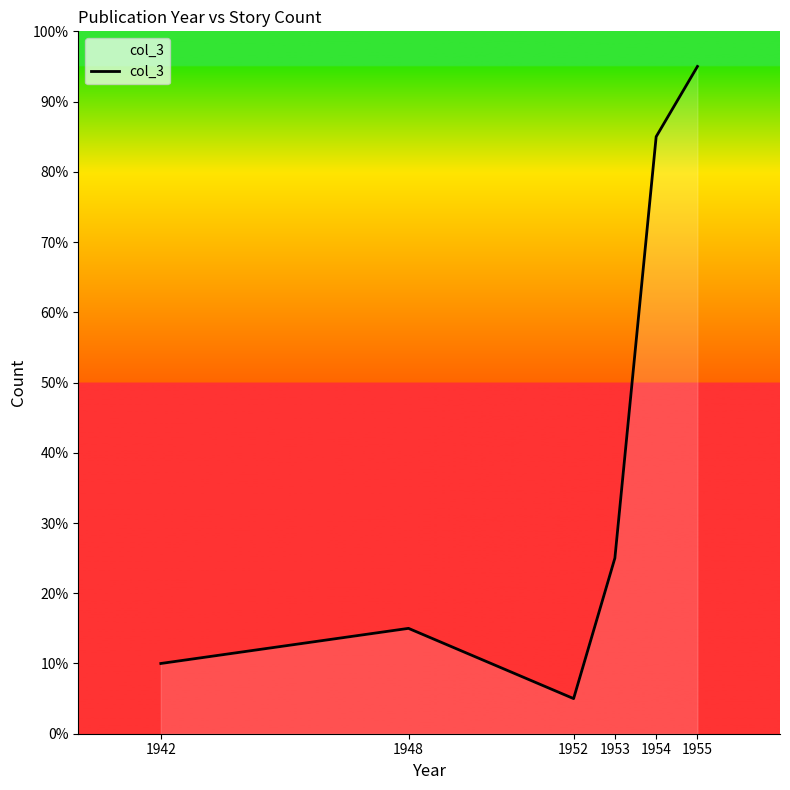

Does the chart display data point markers on the line(s)?

No